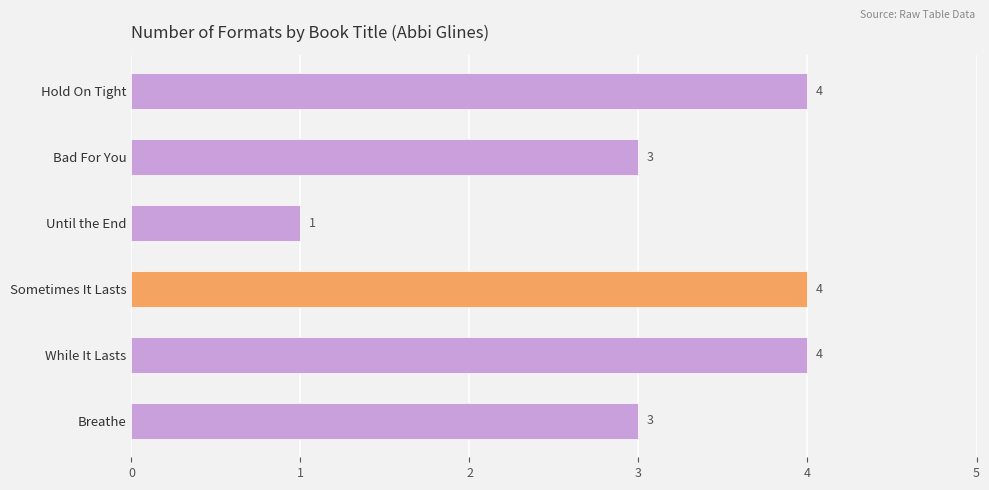

Approximately how many times larger is the value at Hold On Tight compared to Breathe?

1.3